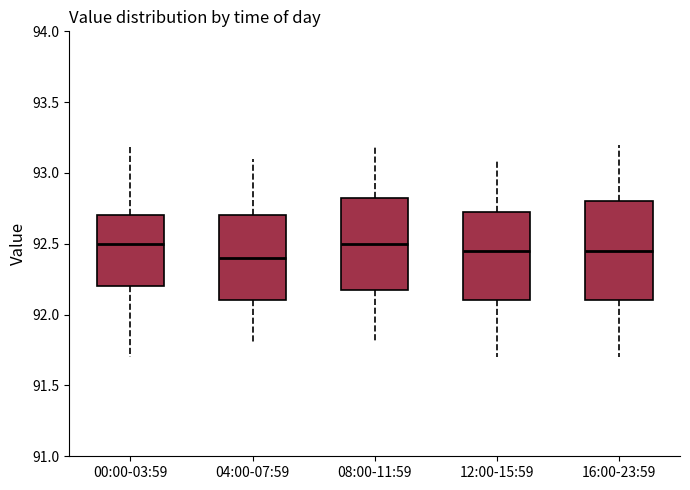

Where does the median line of the box for 16:00-23:59 sit on the y-axis? The values are not printed on the chart, so give them approximately, as read against the axis.

92.45